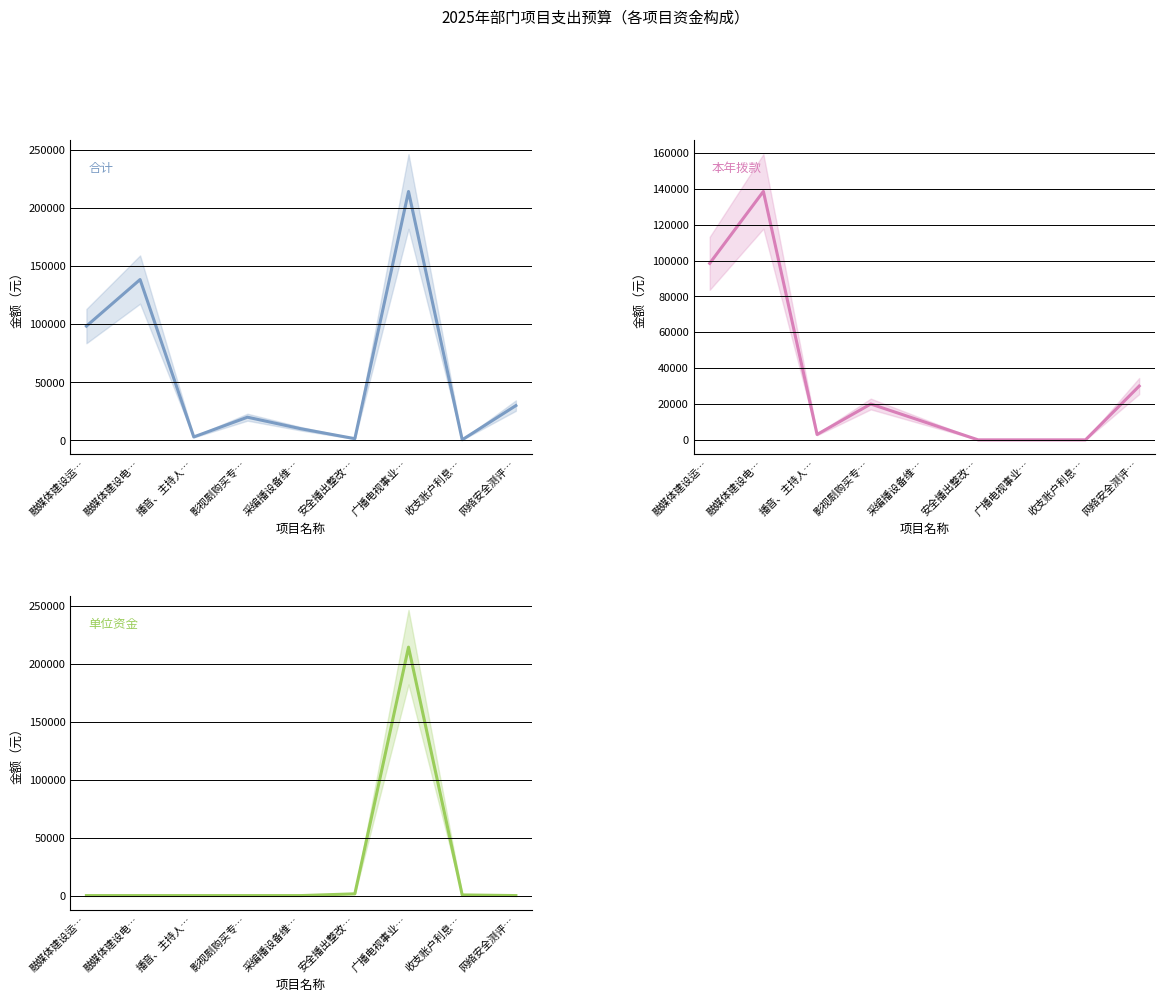

At how many categories does at least one series exceed 93073?

3